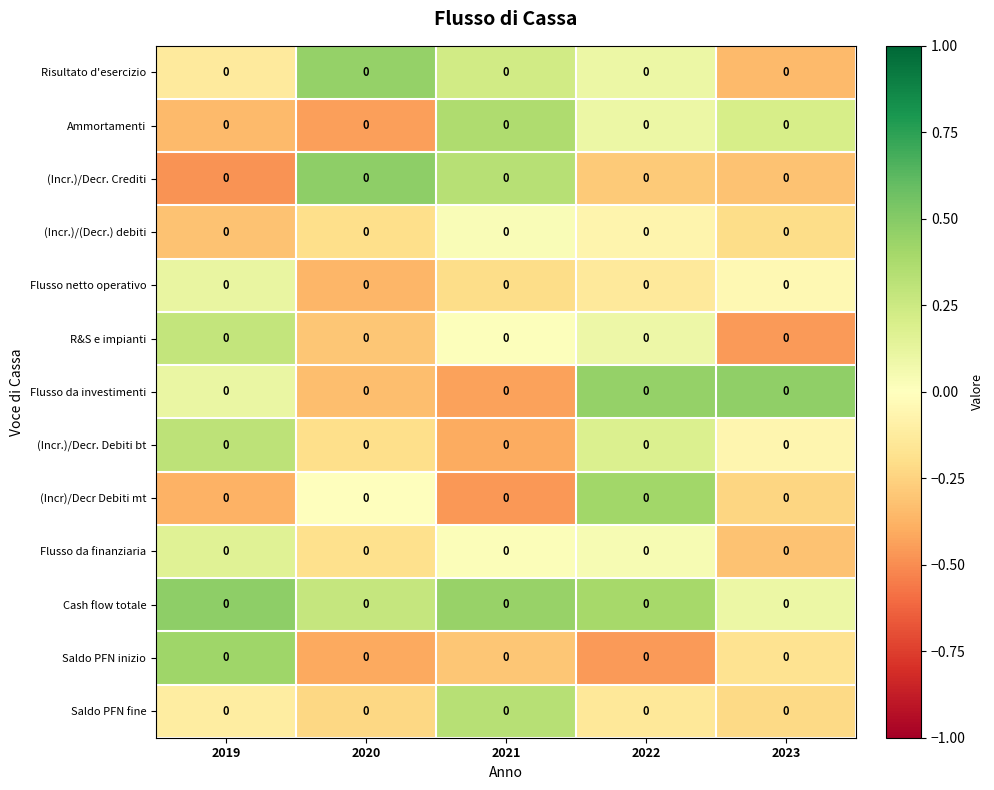

What is the difference between the maximum and minimum values in the (Incr.)/Decr. Debiti bt series?

0.7